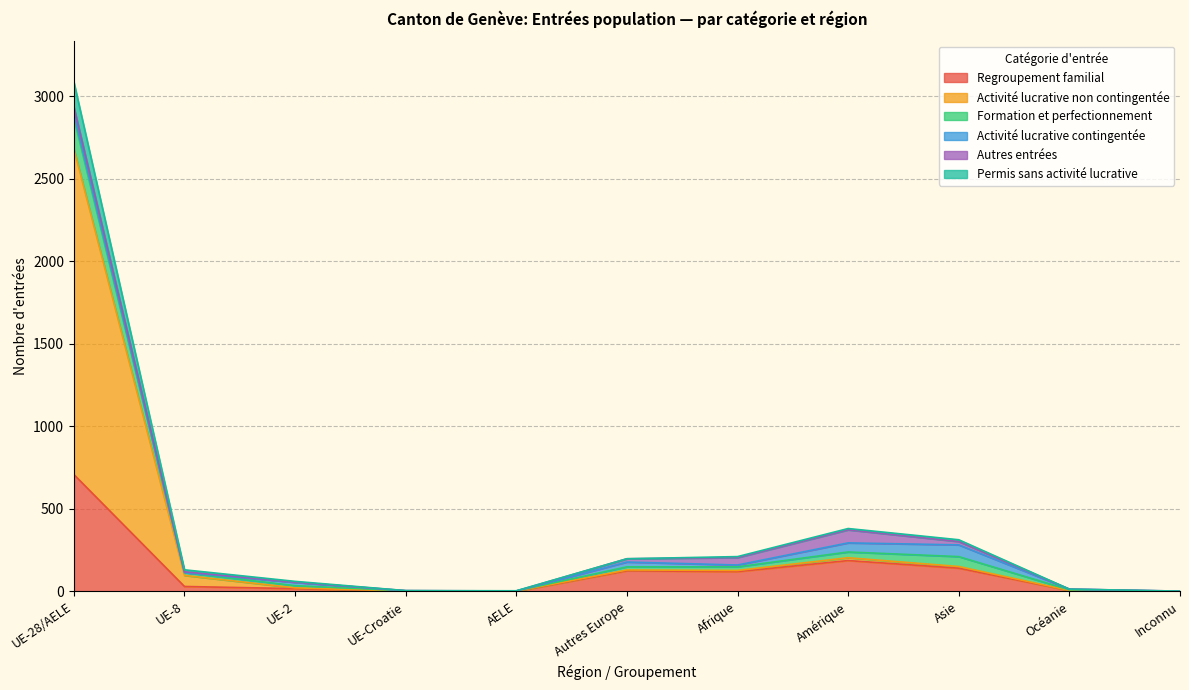

What is the highest value of the Regroupement familial series?

708